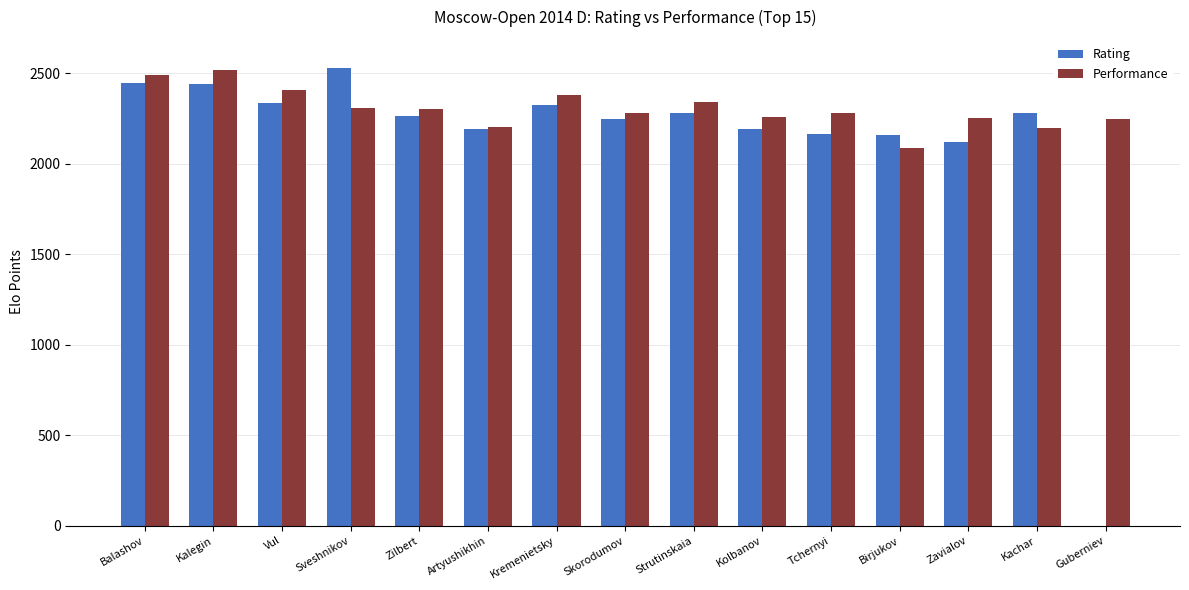

What is the difference between the Performance values at Sveshnikov and Strutinskaia?

30